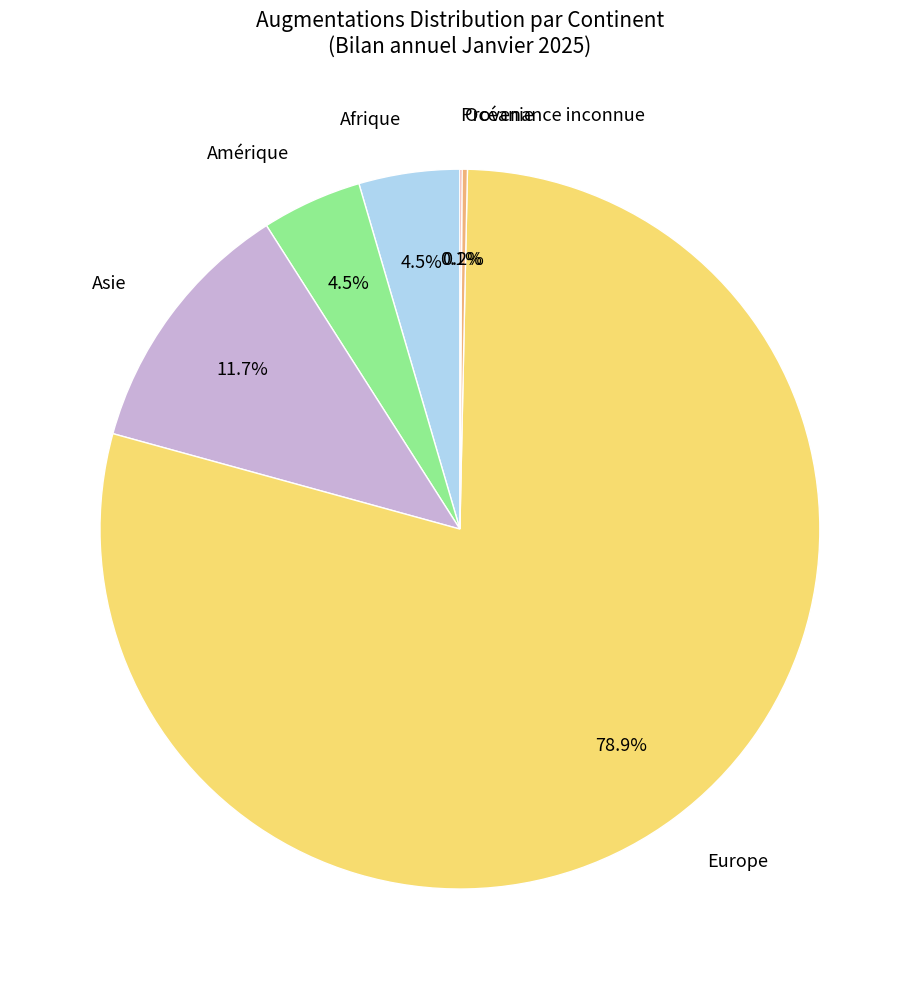

What percentage do Afrique and Asie together represent?

16.2%